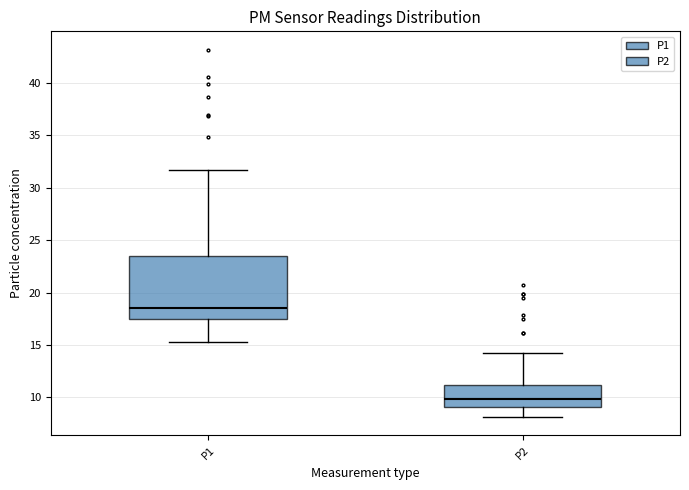

Reading left to right, transcribe this box plot: for each box, give where its median line is, the range the box spans, and where its two whiskers end, as read against the y-axis. The values are not printed on the chart, so give them approximately, as read against the axis.

P1: median 18.5, box 17.5 to 23.5, whiskers 15.5 to 31.5
P2: median 10.0, box 9.0 to 11.0, whiskers 8.0 to 14.5